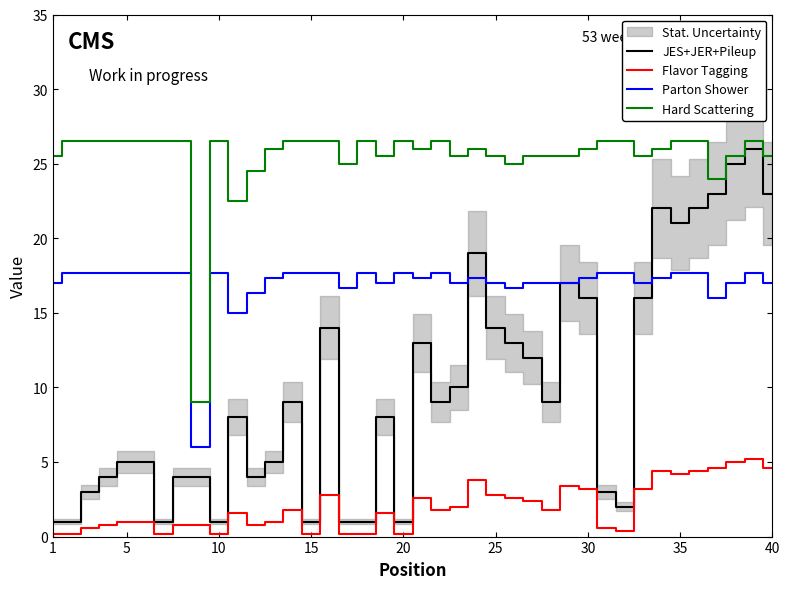

True or false: Parton Shower and Flavor Tagging cross at least once.

False